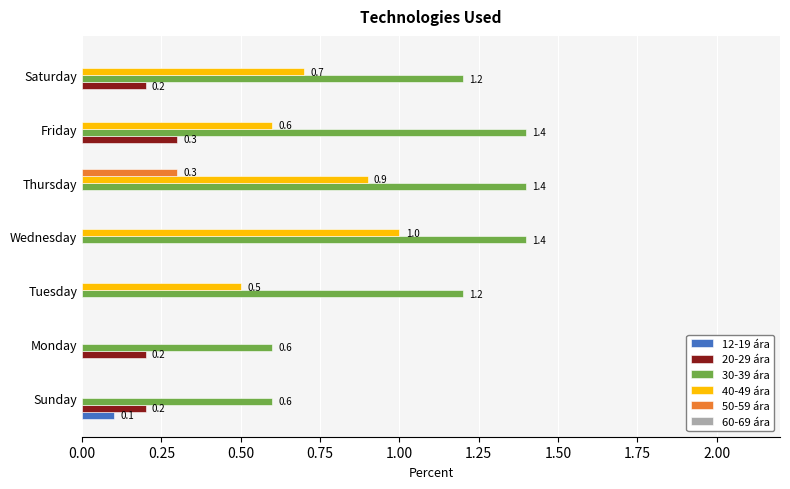

How many data points does each series have?

7